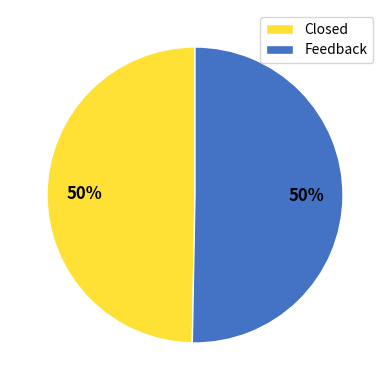

True or false: Feedback accounts for 50% of the total.

True